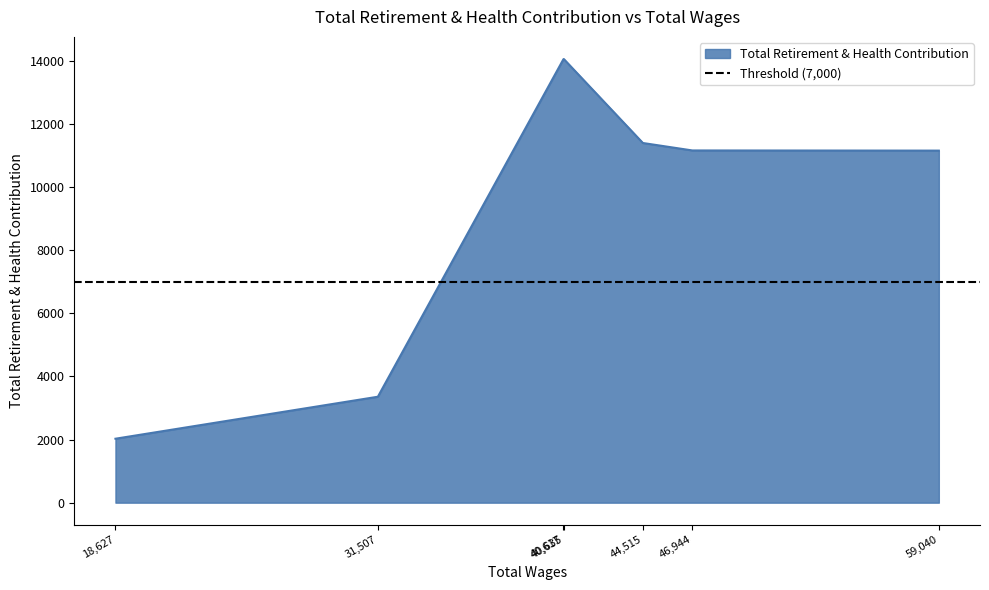

How many data points does each series have?

7